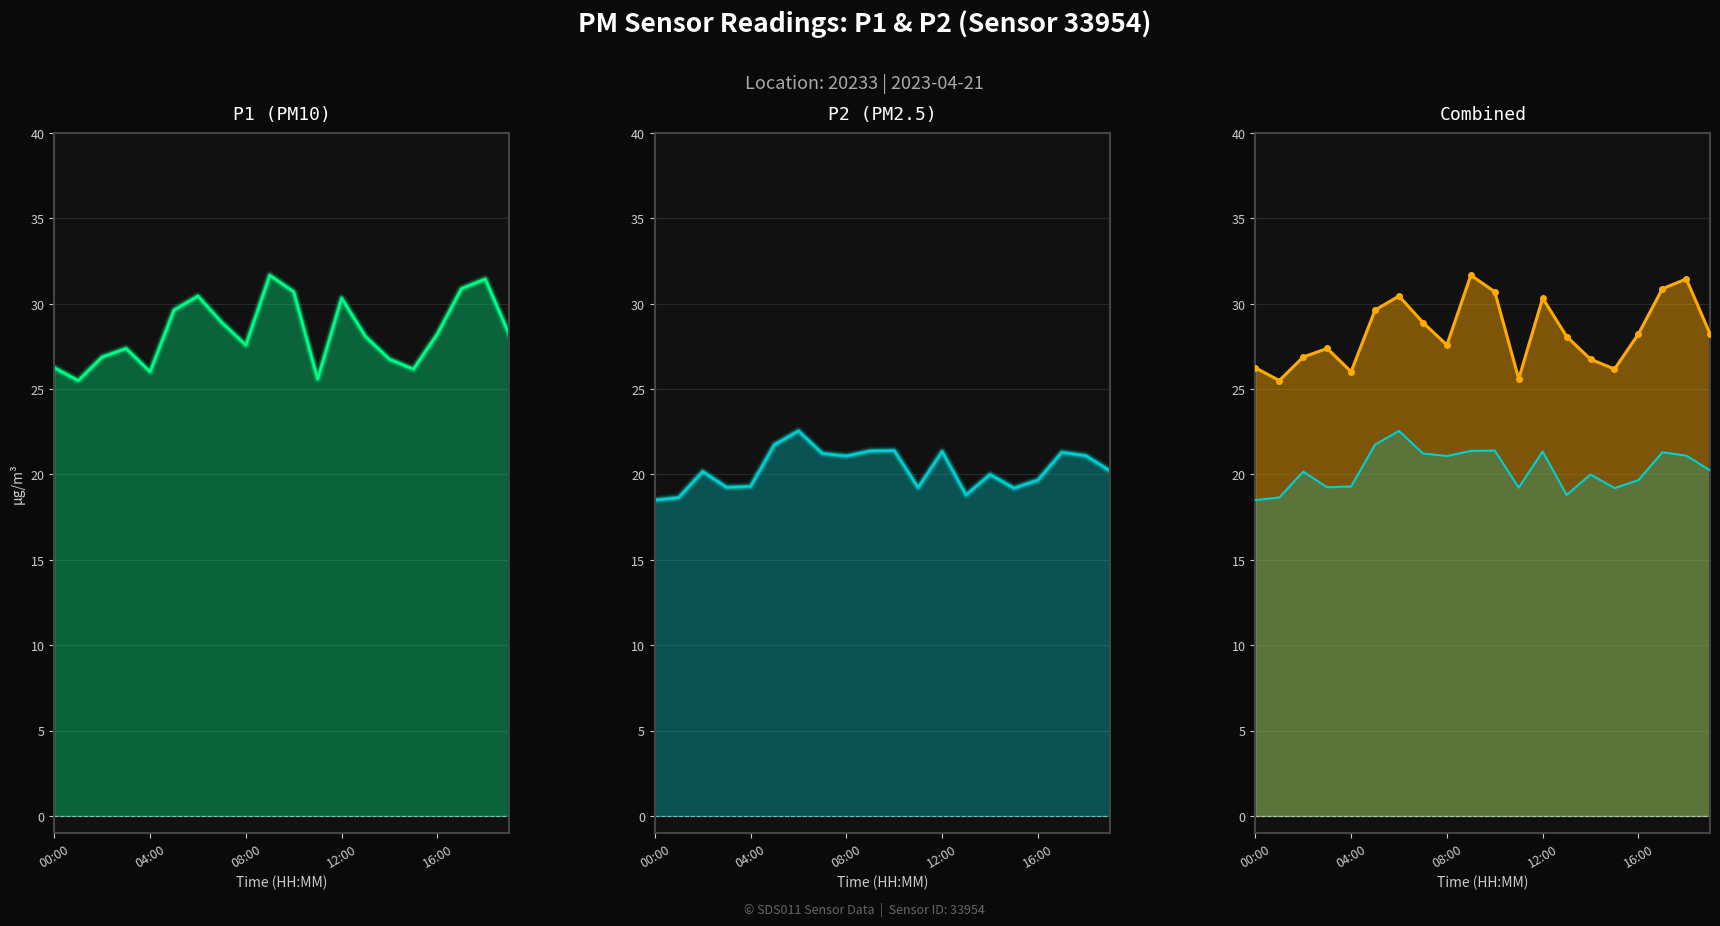

How many distinct data groups are displayed?

2